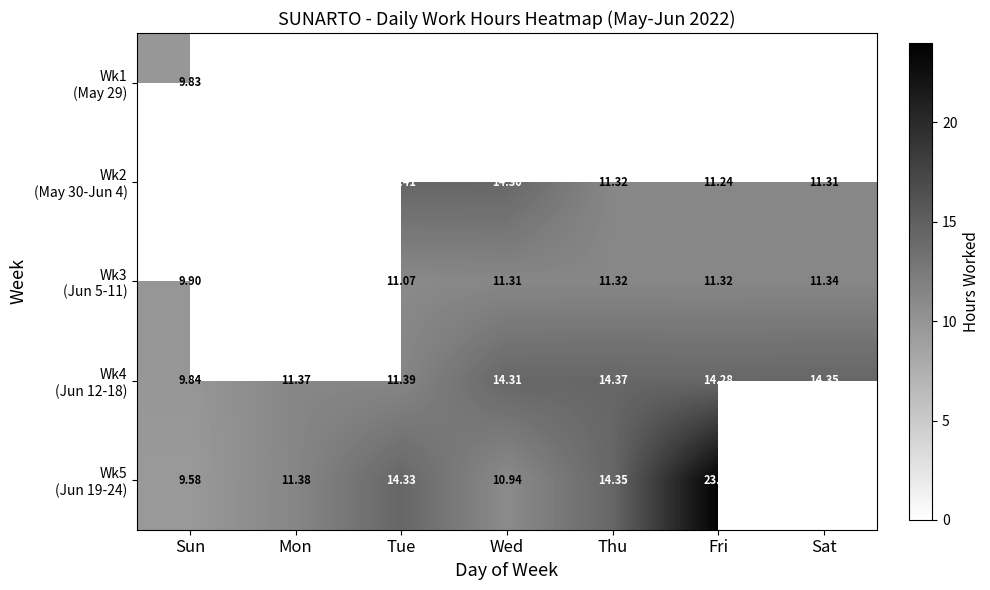

The Wk5 (Jun 19-24) series shows 9.6 at Sun. True or false?

True